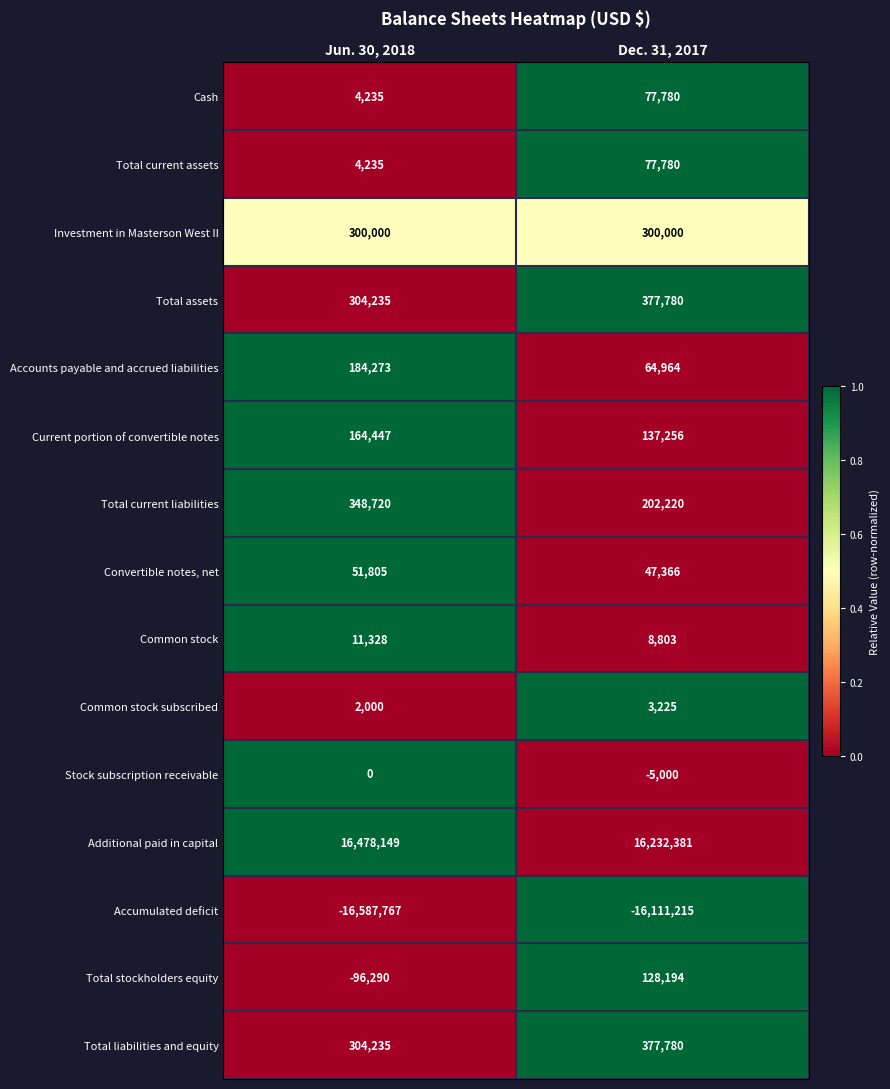

What is the sum of all Common stock subscribed values?

5225